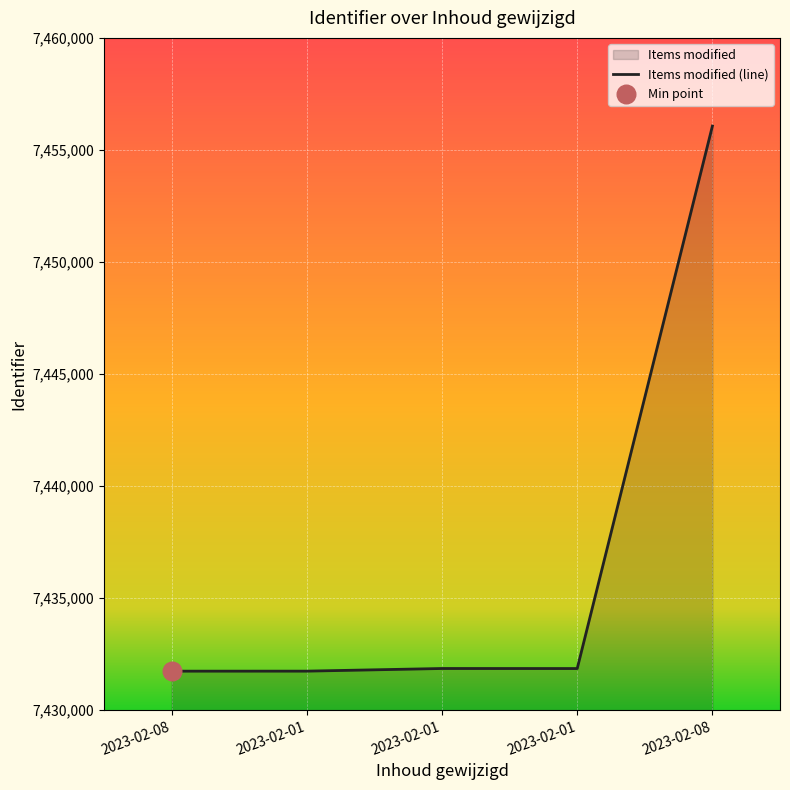

What is the change in value from 2023-02-01 to 2023-02-01?

+118